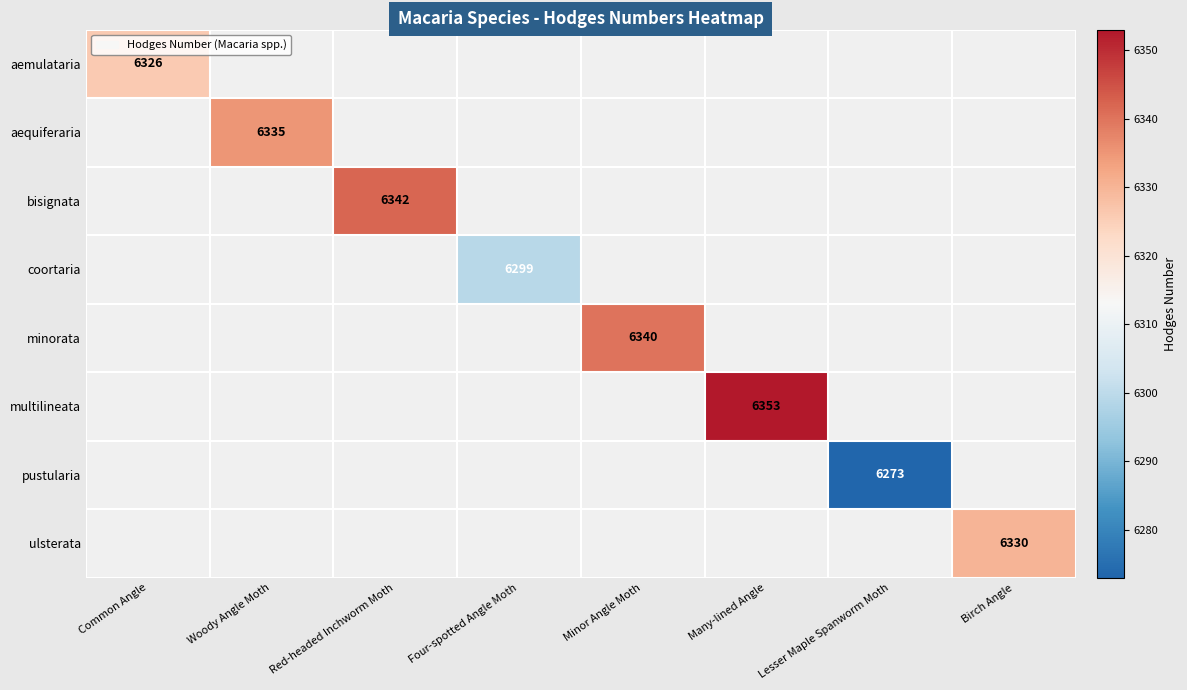

At Minor Angle Moth, list the series in order from smallest to largest.

aemulataria, aequiferaria, bisignata, coortaria, minorata, multilineata, pustularia, ulsterata